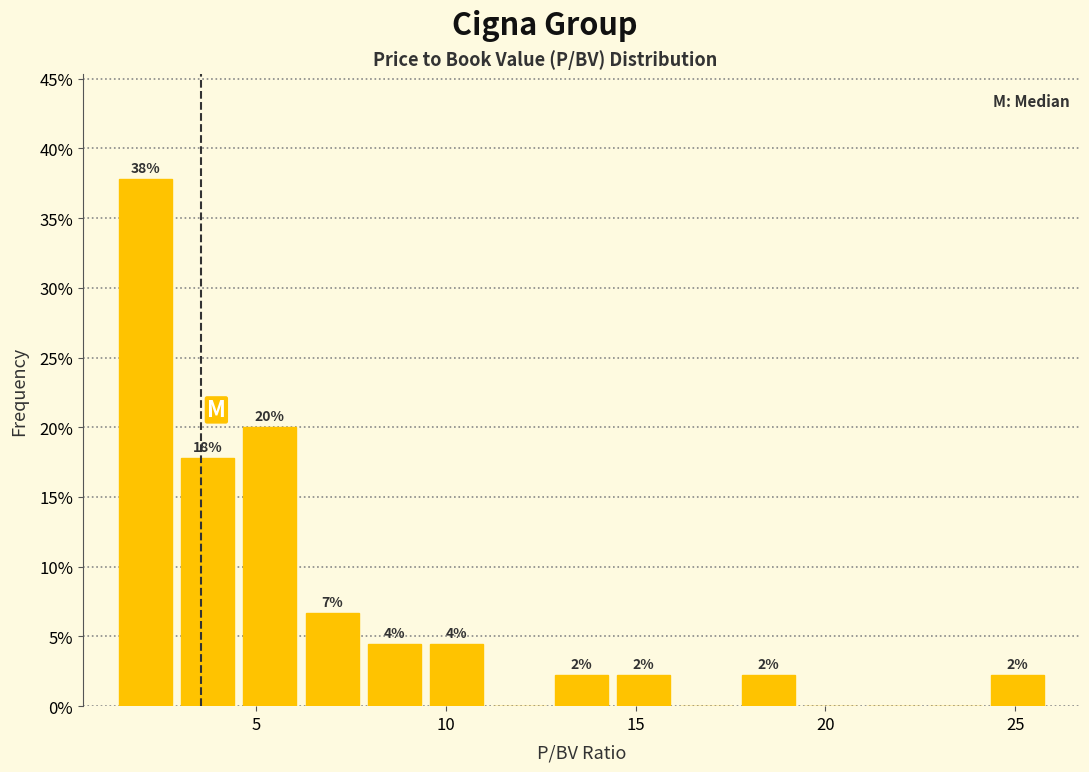

Around what value on the x-axis is the tallest bar? Give the approximate position of its centre, as read against the axis.

2.0